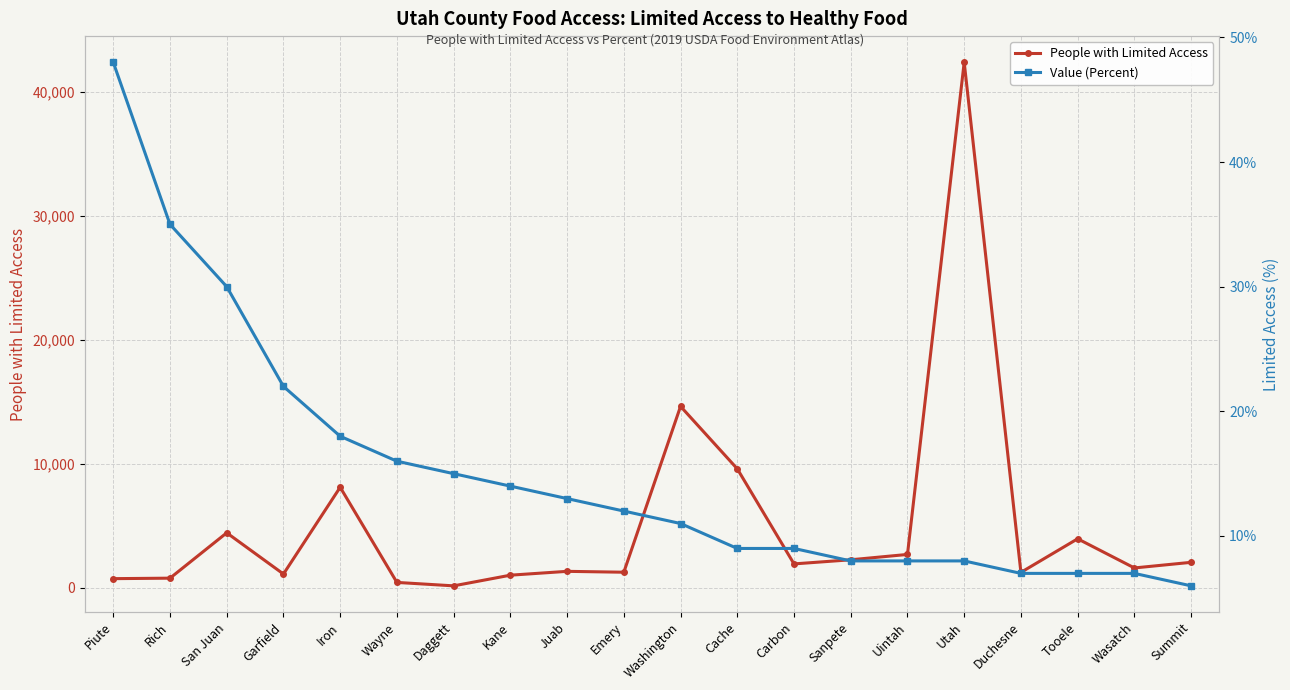

What is the total value across all series at Wasatch?

1615